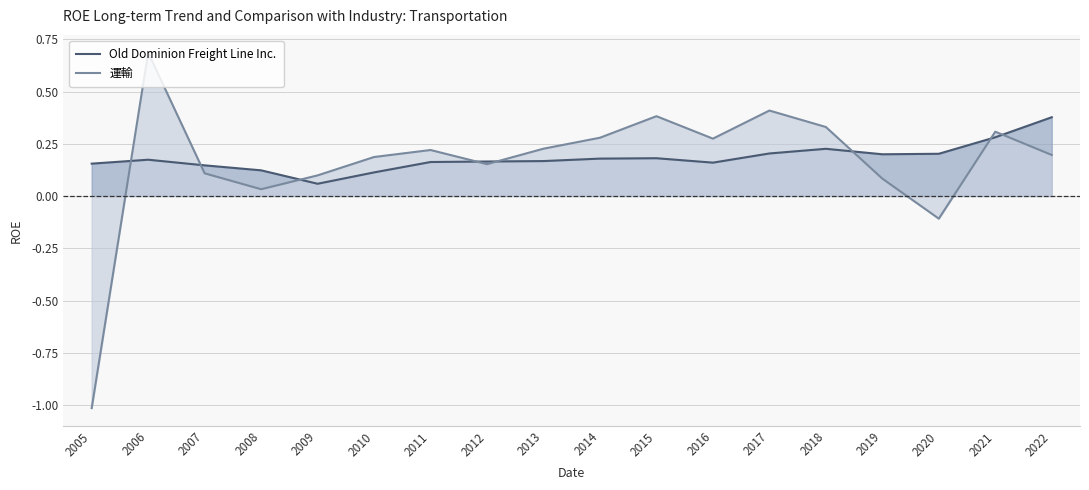

How many values in the 運輸 series exceed 0?

16